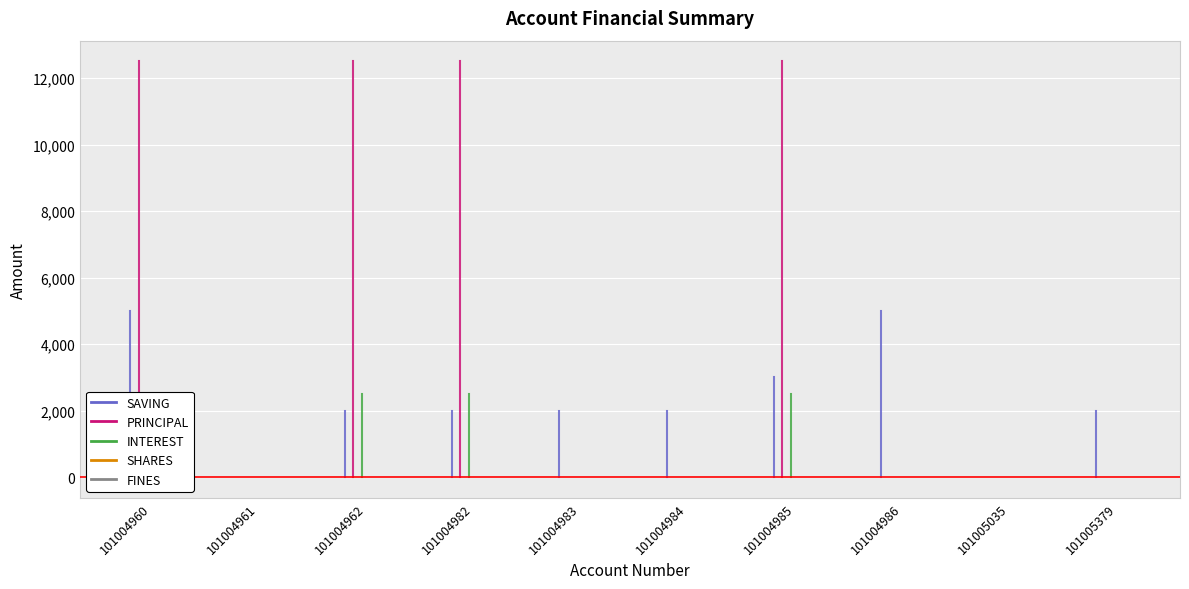

True or false: SHARES and PRINCIPAL cross at least once.

False